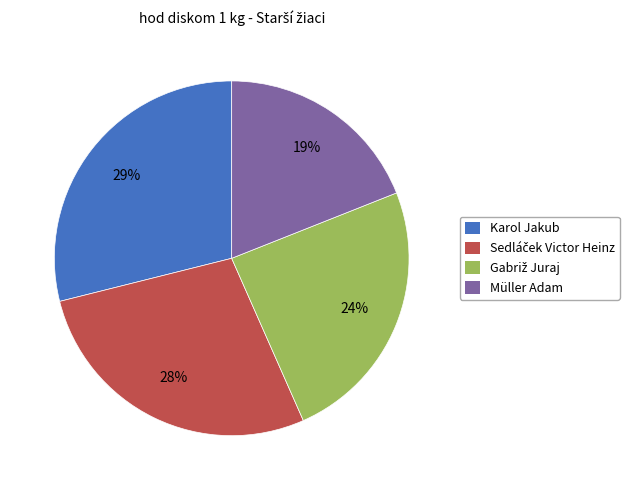

Count the number of slices in the pie.

4